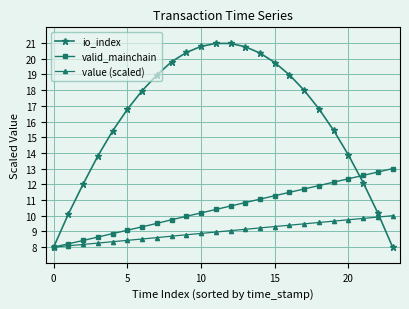

Which series has the widest spread of values?

io_index